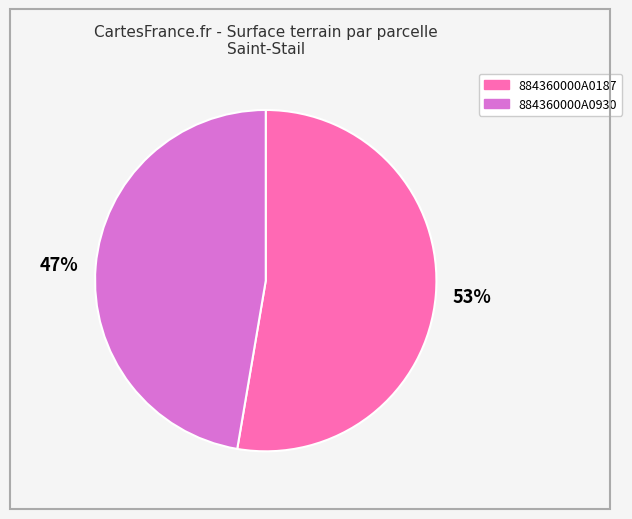

Rank the categories by value from highest to lowest.

53%, 47%